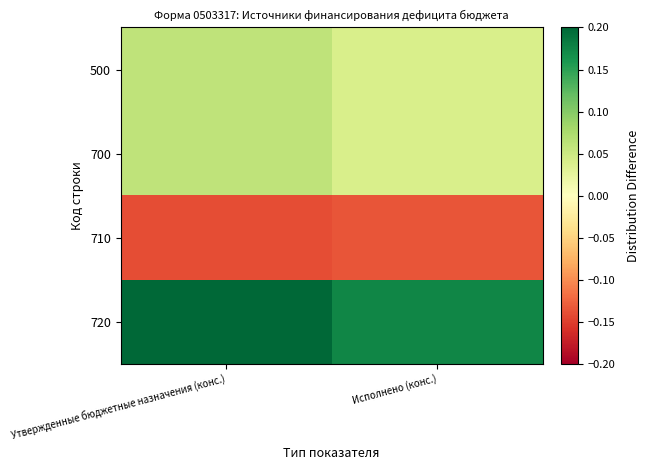

Reading left to right, extract all data points from this chart.

500: Утвержденные бюджетные назначения (конс.)=0.1	Исполнено (конс.)=0.0
700: Утвержденные бюджетные назначения (конс.)=0.1	Исполнено (конс.)=0.0
710: Утвержденные бюджетные назначения (конс.)=-0.1	Исполнено (конс.)=-0.1
720: Утвержденные бюджетные назначения (конс.)=0.2	Исполнено (конс.)=0.2